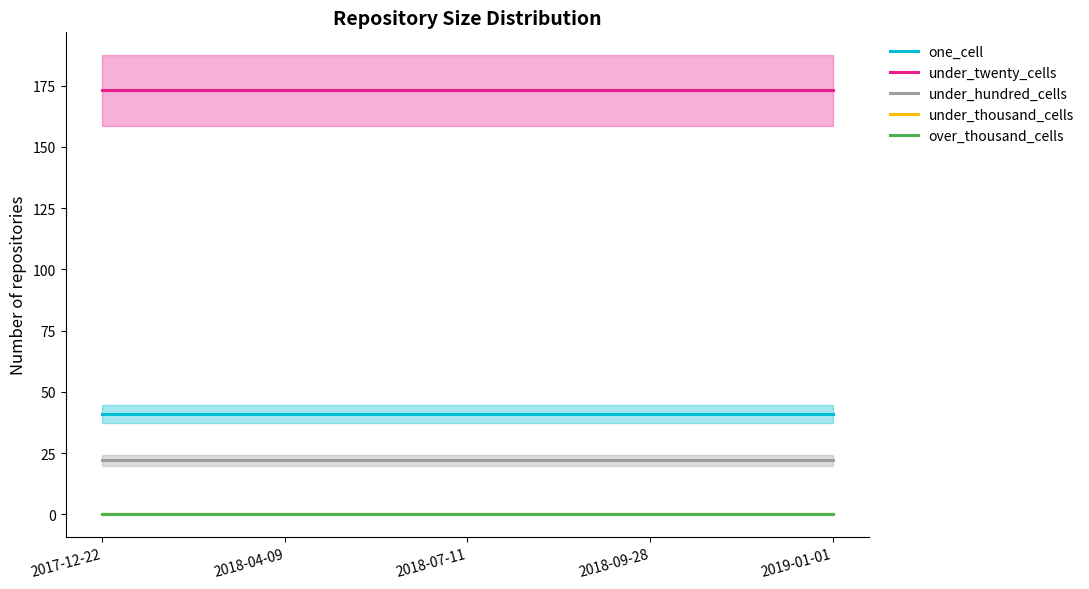

True or false: under_thousand_cells and over_thousand_cells cross at least once.

False